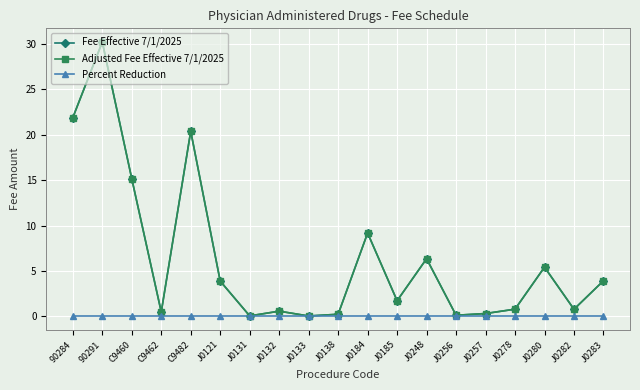

Does the chart have visible grid lines?

Yes